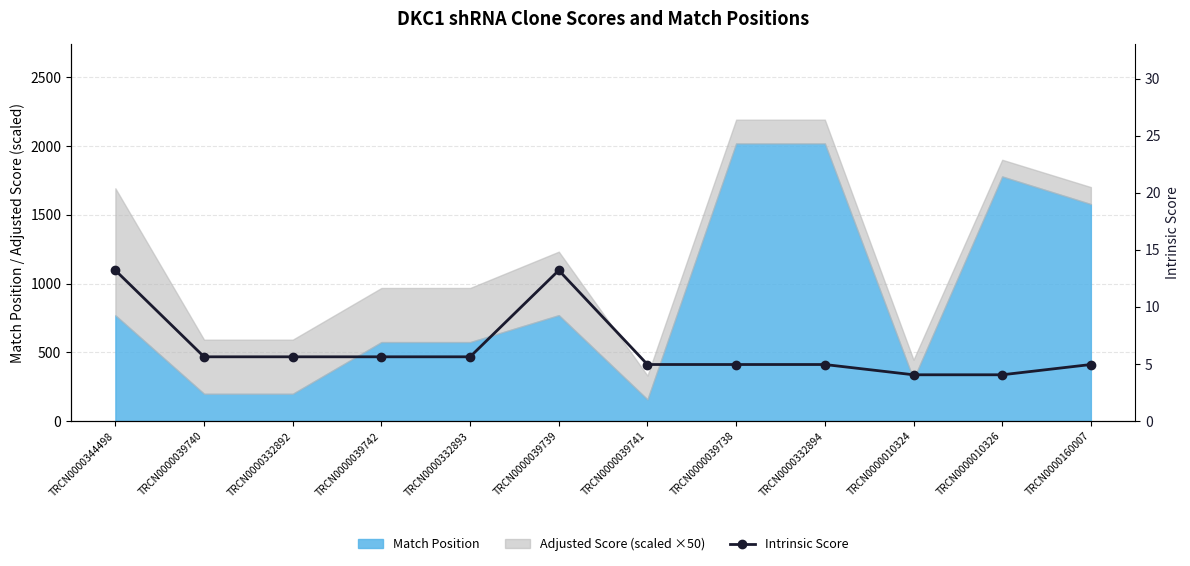

Reading left to right, extract all data points from this chart.

13.2	5.6	5.6	5.6	5.6	13.2	5.0	5.0	5.0	4.0	4.0	5.0